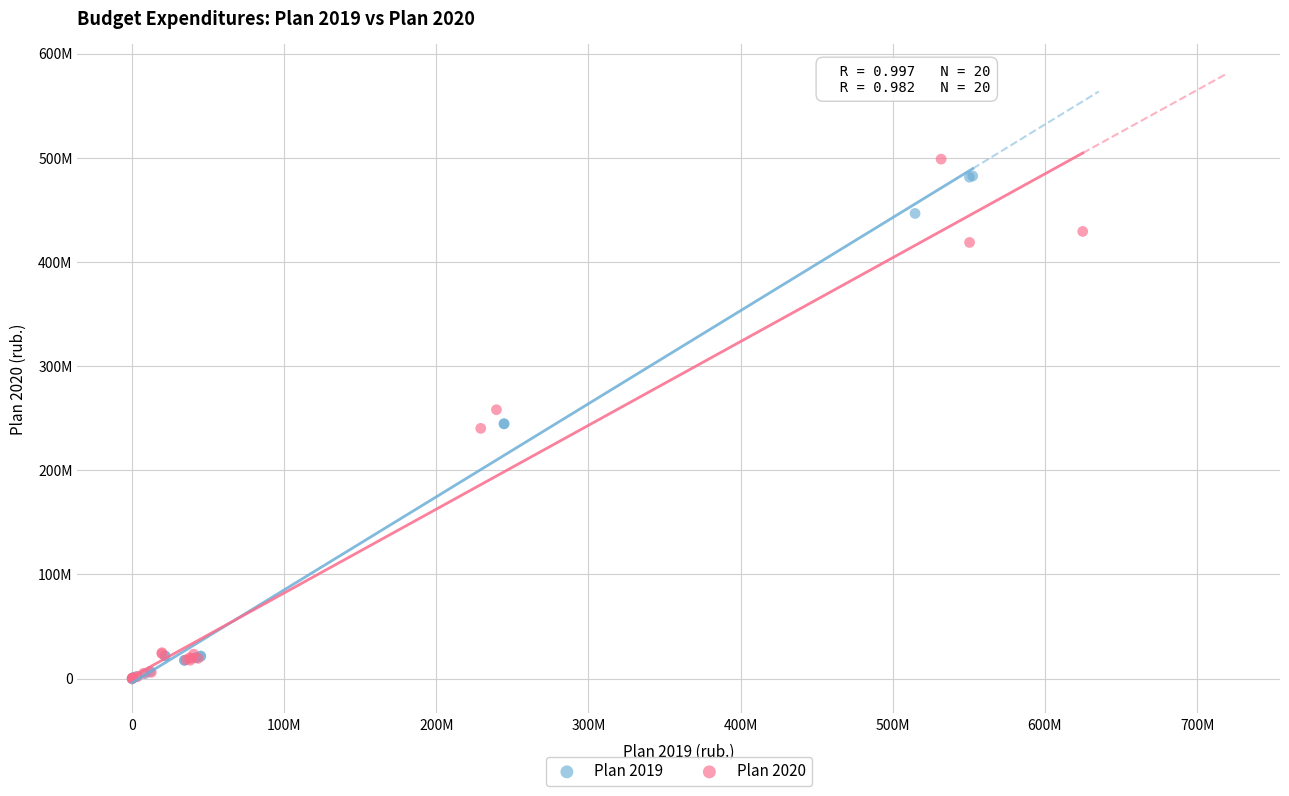

Which series has the widest spread of Y values?

Plan 2020